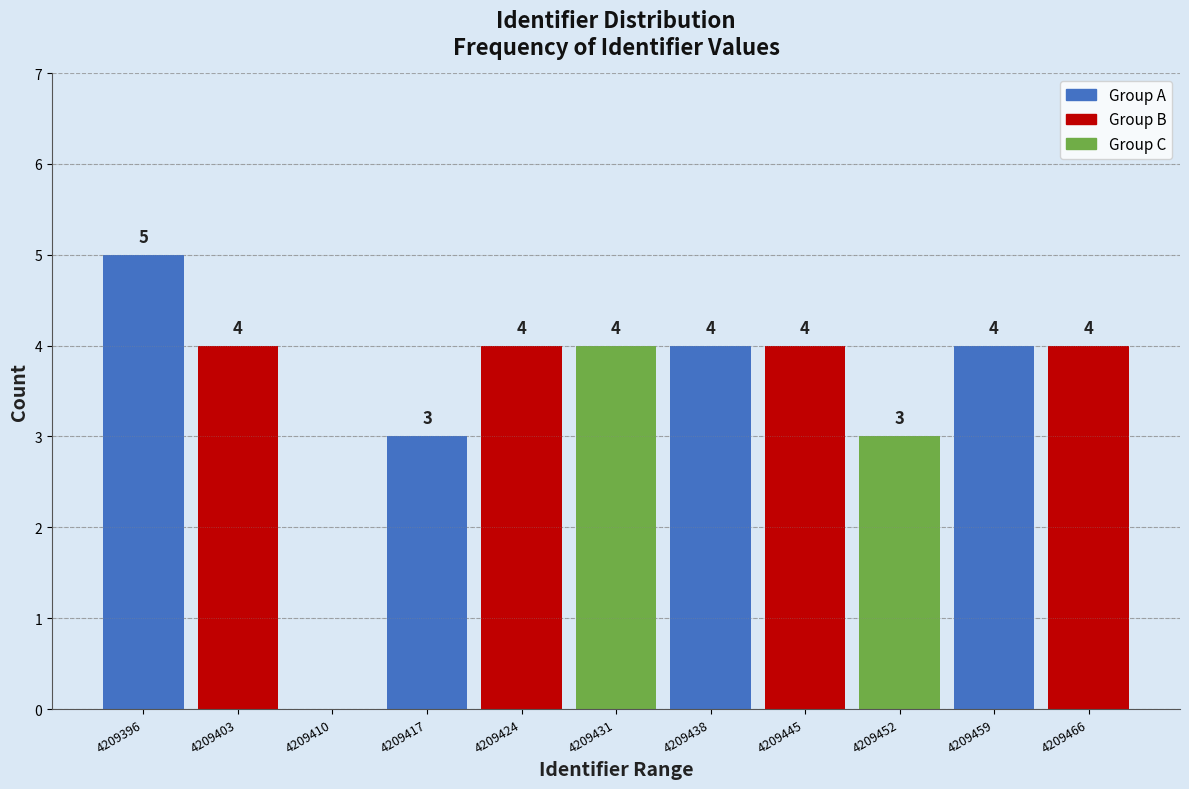

Reading left to right, transcribe all the data shown in this chart.

4209396=5	4209403=4	4209410=0	4209417=3	4209424=4	4209431=4	4209438=4	4209445=4	4209452=3	4209459=4	4209466=4